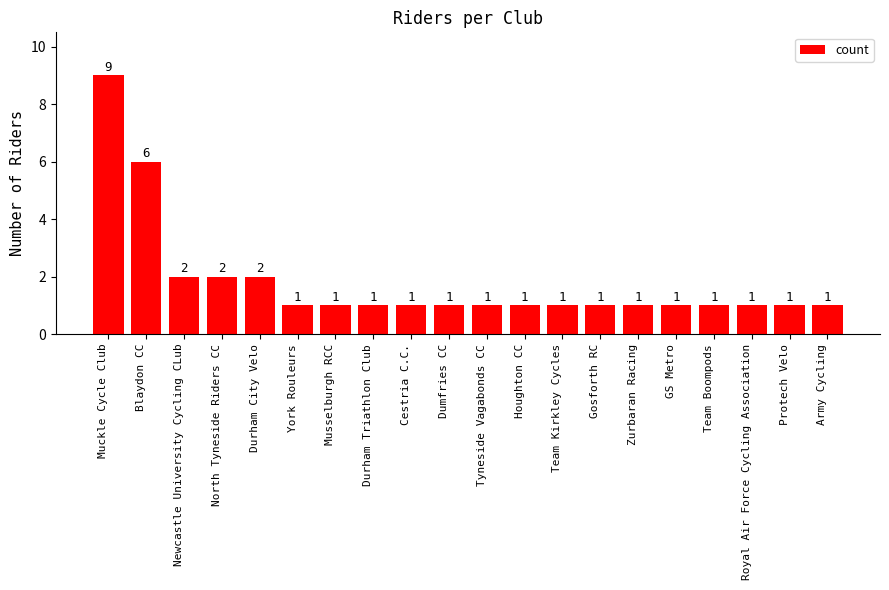

What is the value of the 5th bar from the left?

2